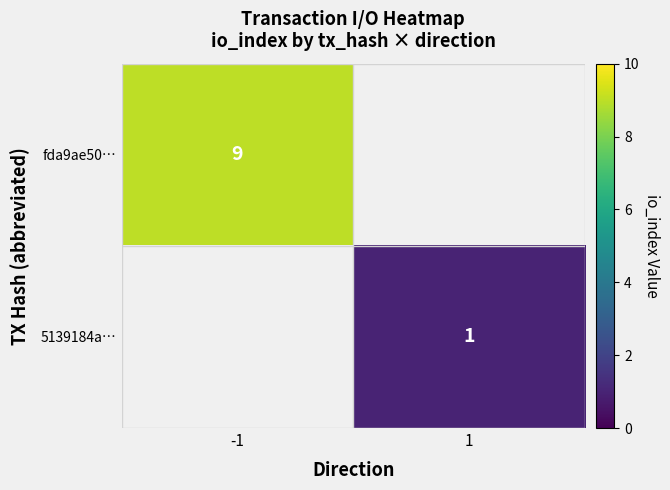

The fda9ae50… series shows 9 at -1. True or false?

True